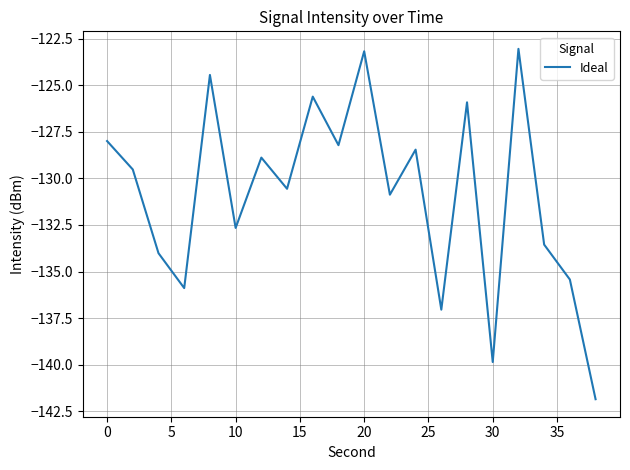

What is the greatest value displayed?

-123.0